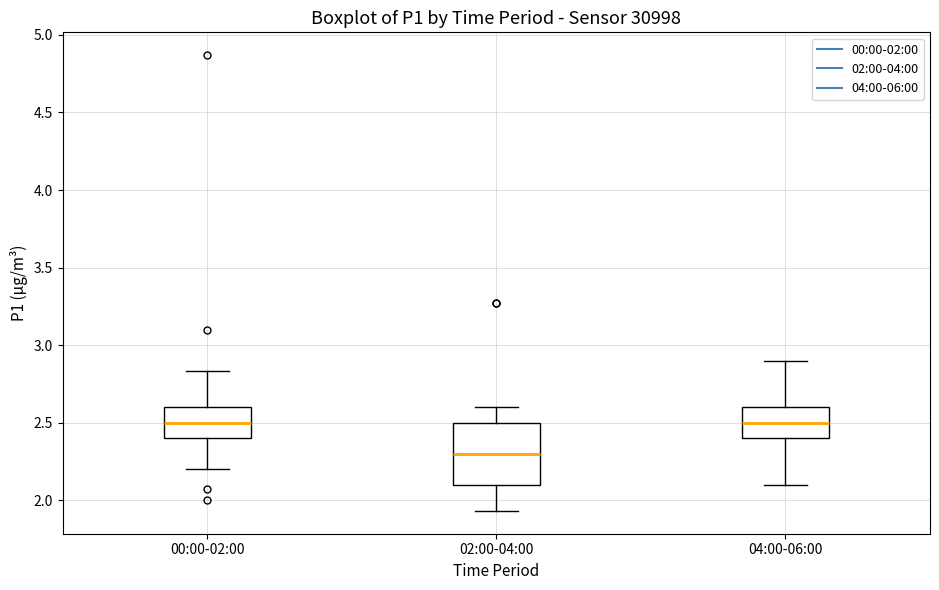

Reading left to right, transcribe this box plot: for each box, give where its median line is, the range the box spans, and where its two whiskers end, as read against the y-axis. The values are not printed on the chart, so give them approximately, as read against the axis.

00:00-02:00: median 2.50, box 2.40 to 2.60, whiskers 2.20 to 2.85
02:00-04:00: median 2.30, box 2.10 to 2.50, whiskers 1.95 to 2.60
04:00-06:00: median 2.50, box 2.40 to 2.60, whiskers 2.10 to 2.90